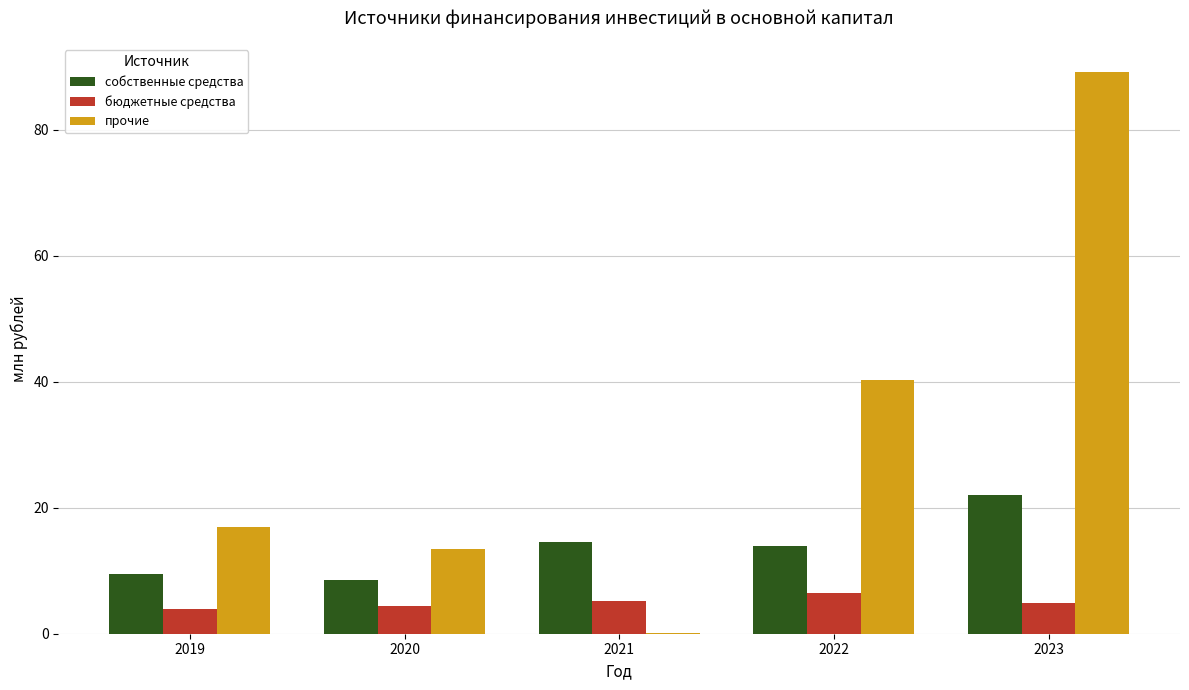

How many series are shown in this chart?

3